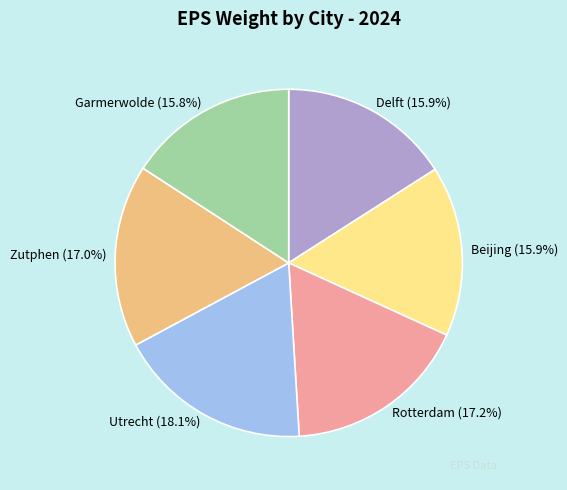

To the nearest percent, what is the combined percentage of Delft and Beijing?

32%